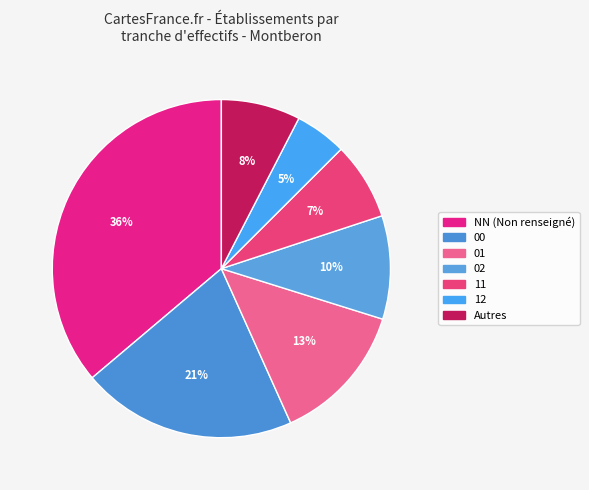

What is the smallest slice in the pie chart?

12